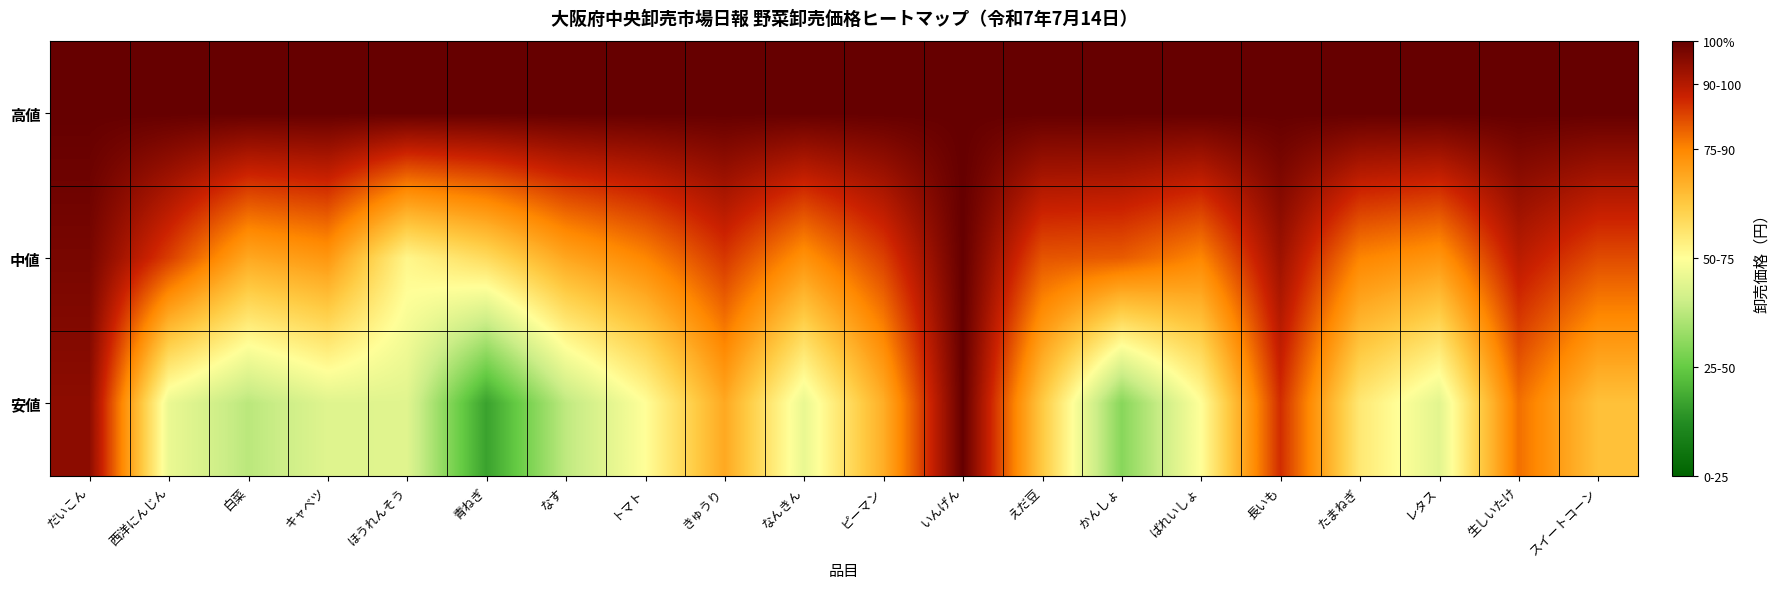

Which series has the largest total across all categories?

高値